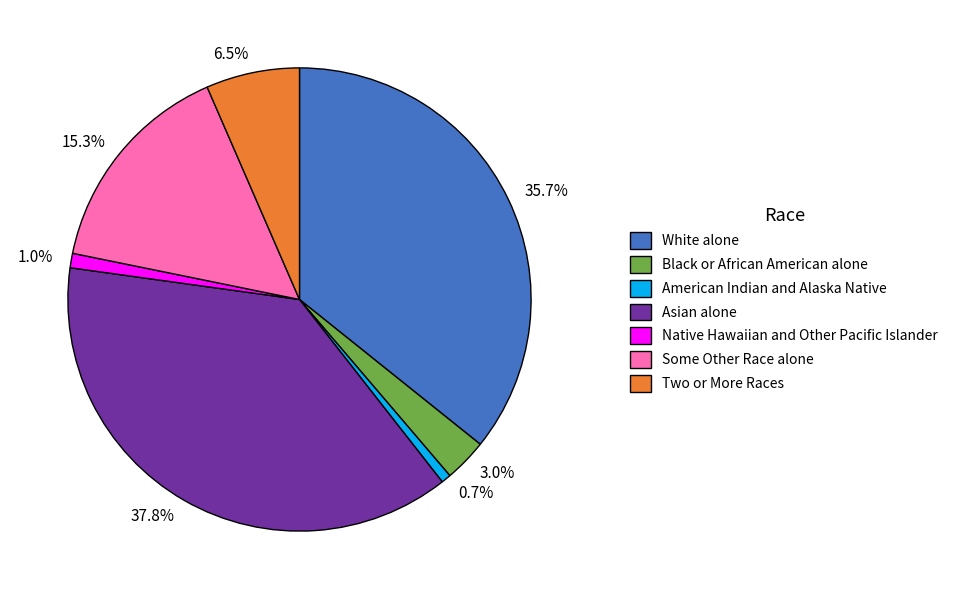

Which has a higher value, 37.8% or 0.7%?

37.8%